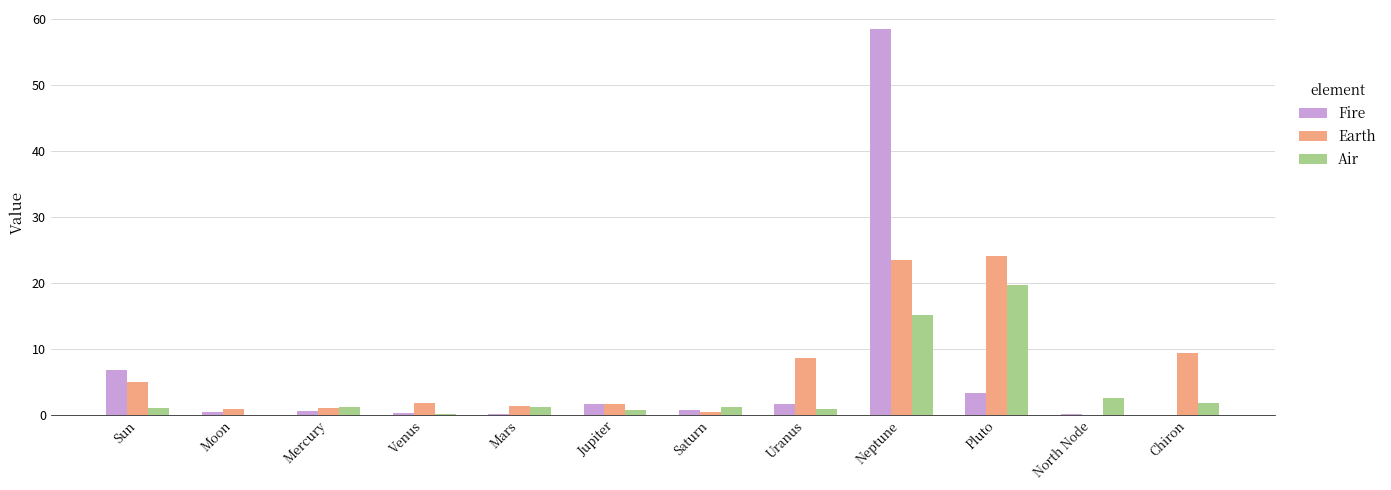

Does the chart contain stacked bars?

No